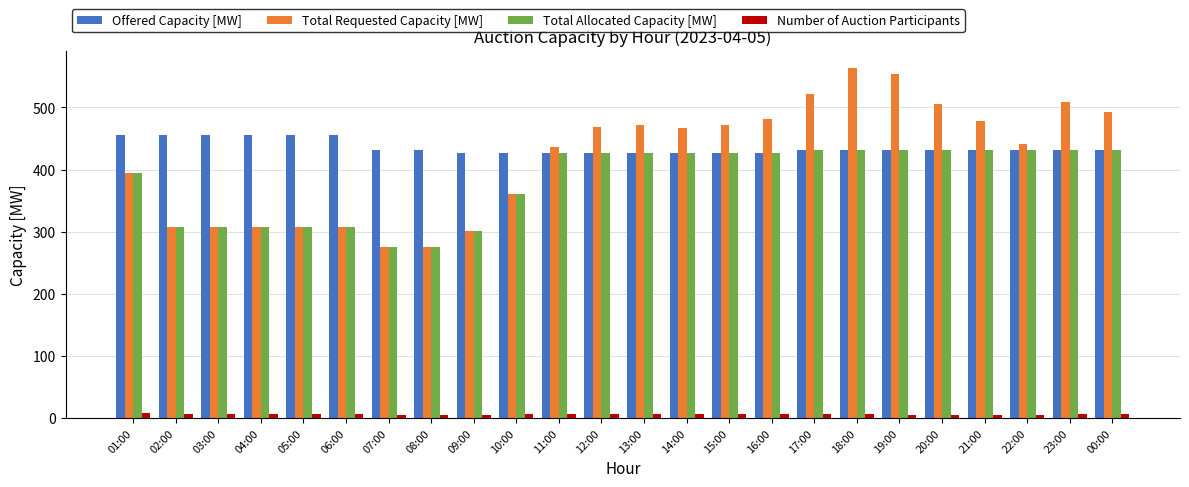

List the series in order of their peak value, highest first.

Total Requested Capacity [MW], Offered Capacity [MW], Total Allocated Capacity [MW], Number of Auction Participants